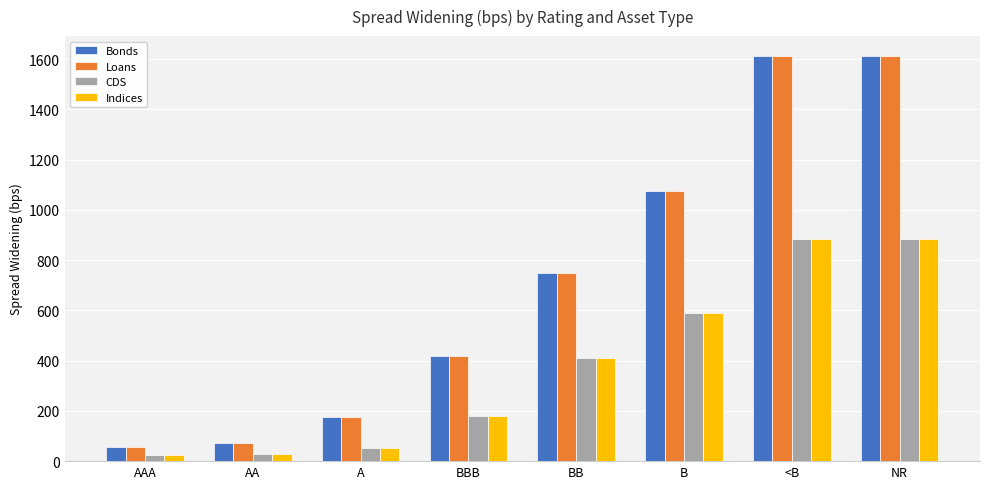

What are all the series names shown in the legend?

Bonds, Loans, CDS, Indices